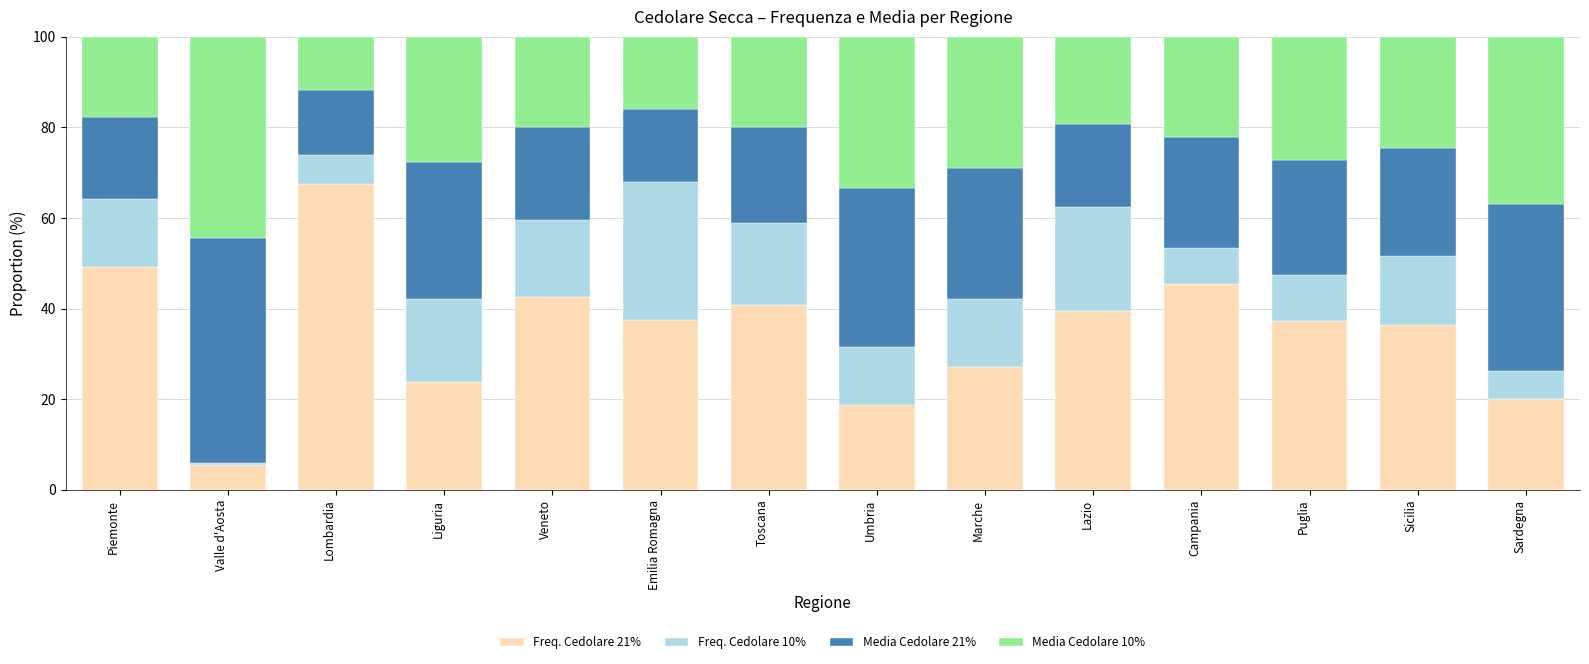

What is the total value across all series at Umbria?

100.0